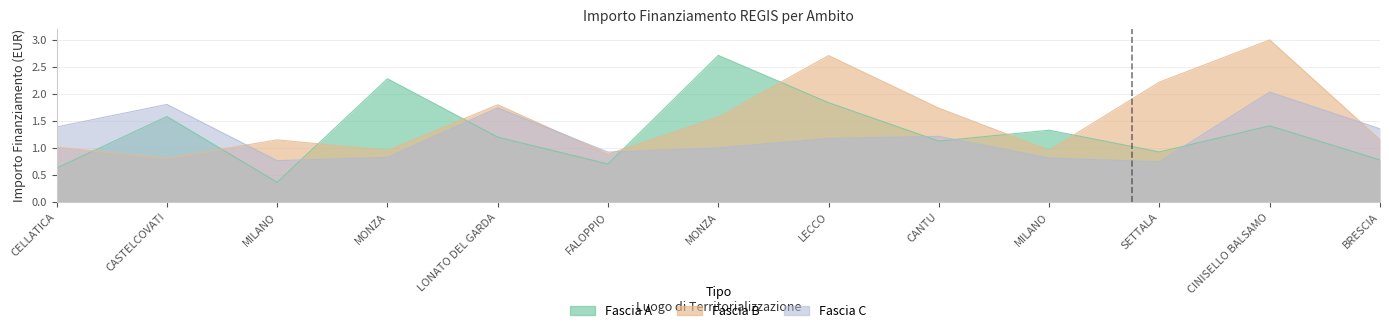

Count the number of categories in the chart.

13